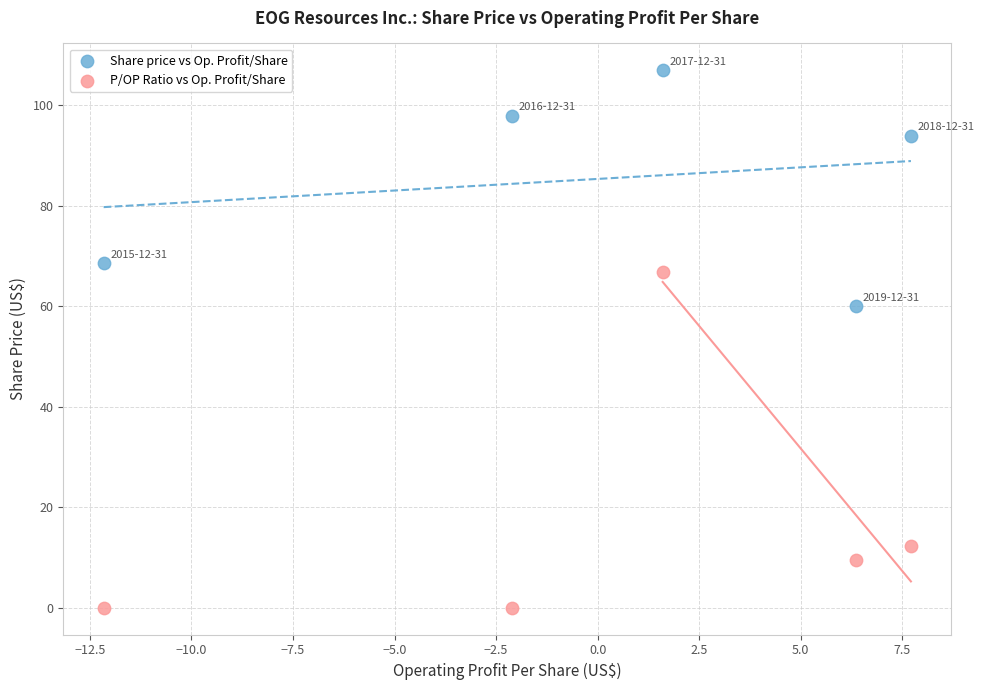

Which series reaches the minimum Y coordinate?

P/OP Ratio vs Op. Profit/Share